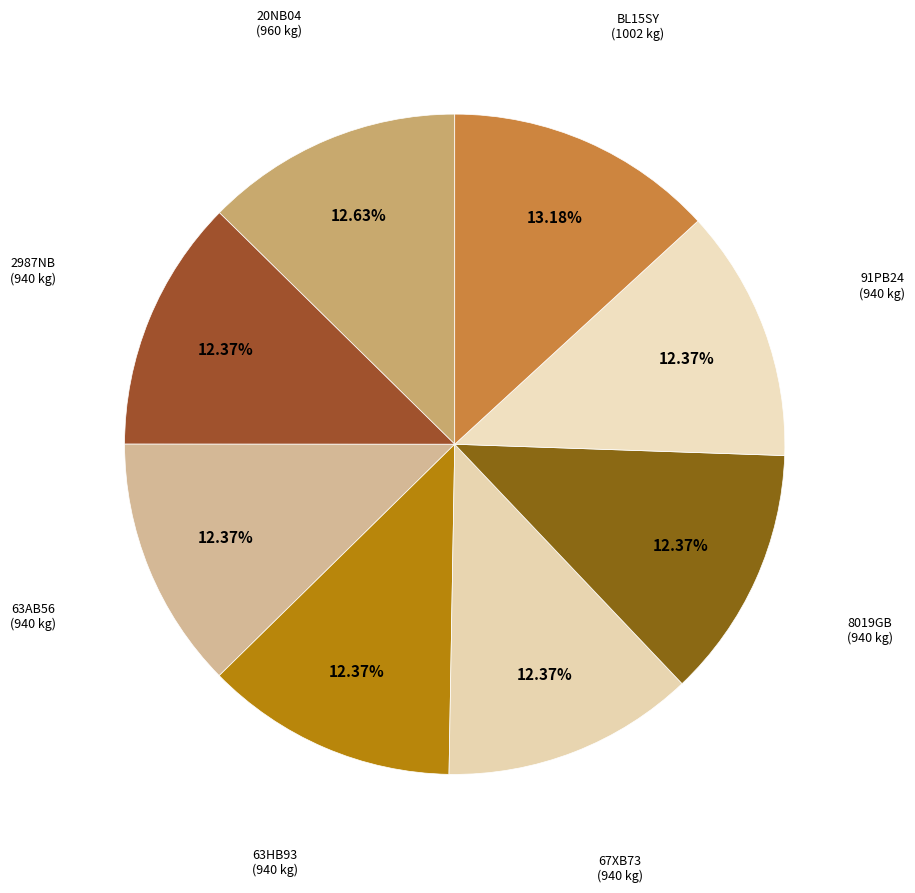

What percentage is NOT represented by 67XB73?

87.6%